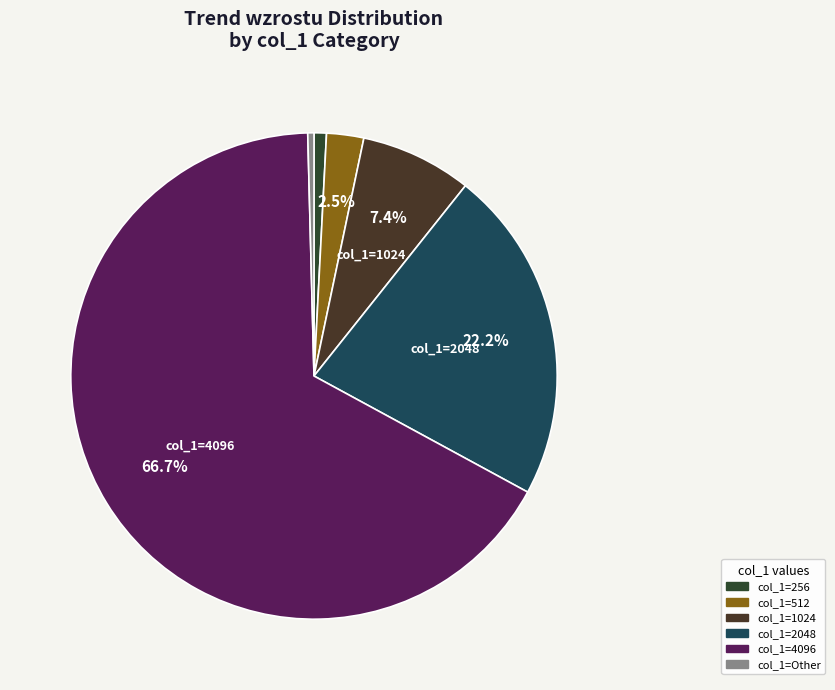

How many segments does this pie chart have?

6